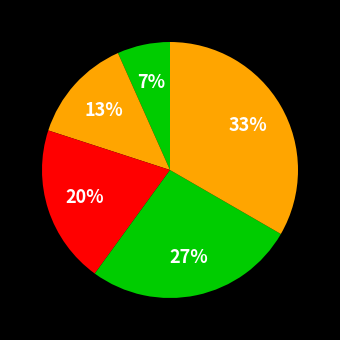

Is there a majority slice in this chart?

No